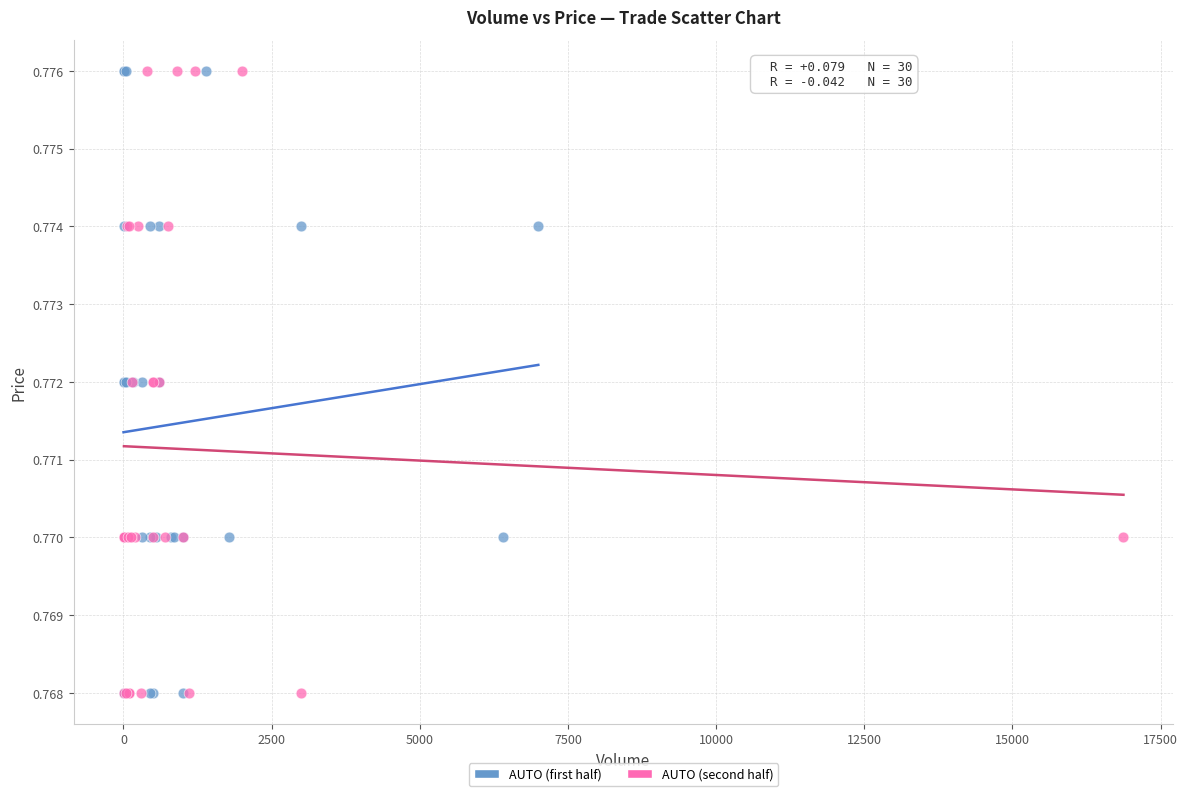

What are all the series names shown in the legend?

AUTO (first half), AUTO (second half)